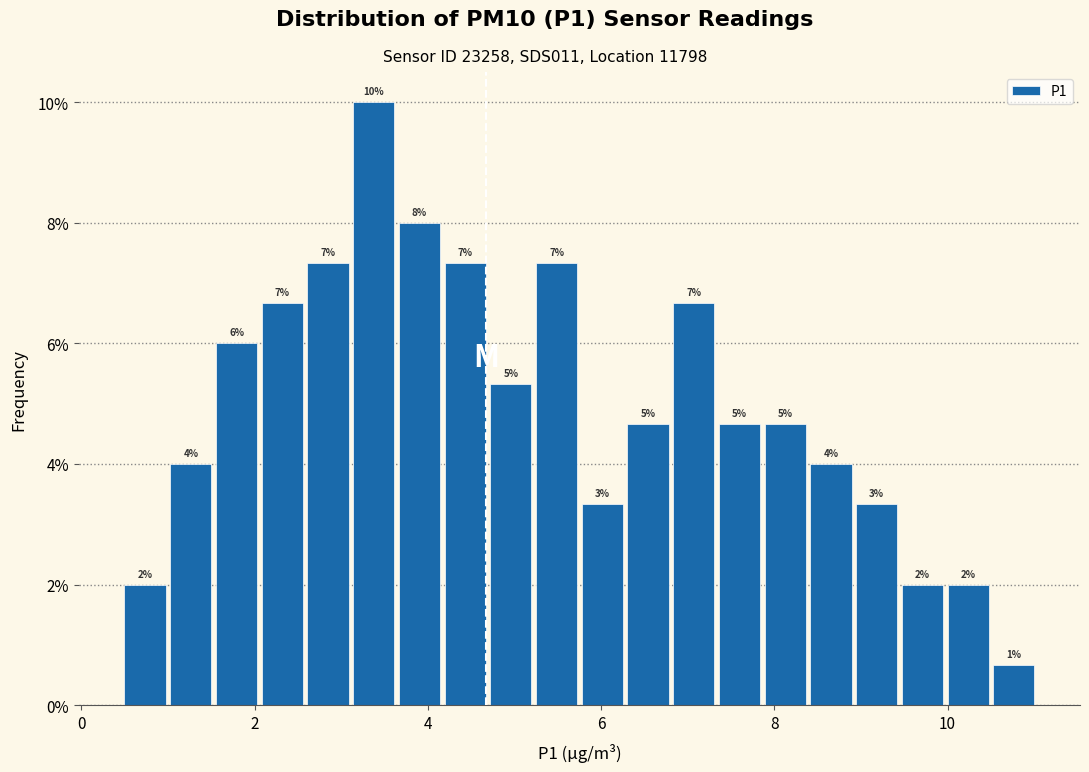

Around what value on the x-axis is the tallest bar? Give the approximate position of its centre, as read against the axis.

3.4